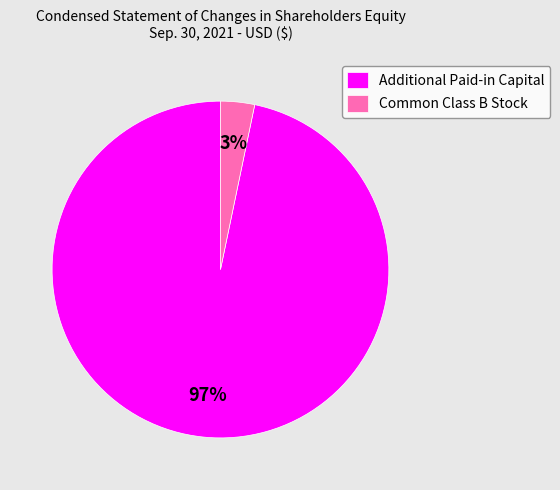

Which slice is the smallest?

Common Class B Stock